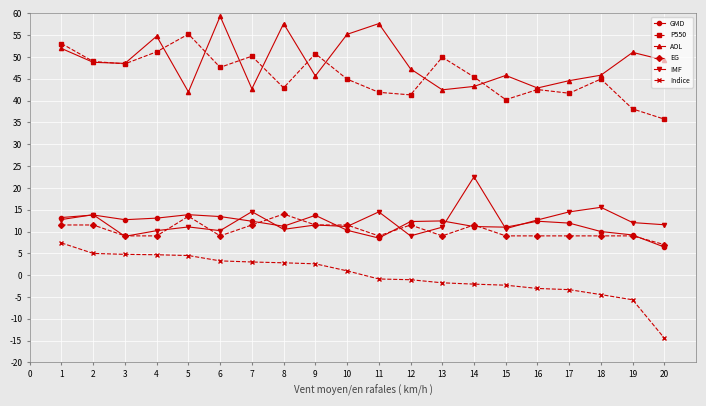

Where is the first local maximum for AOL?

4